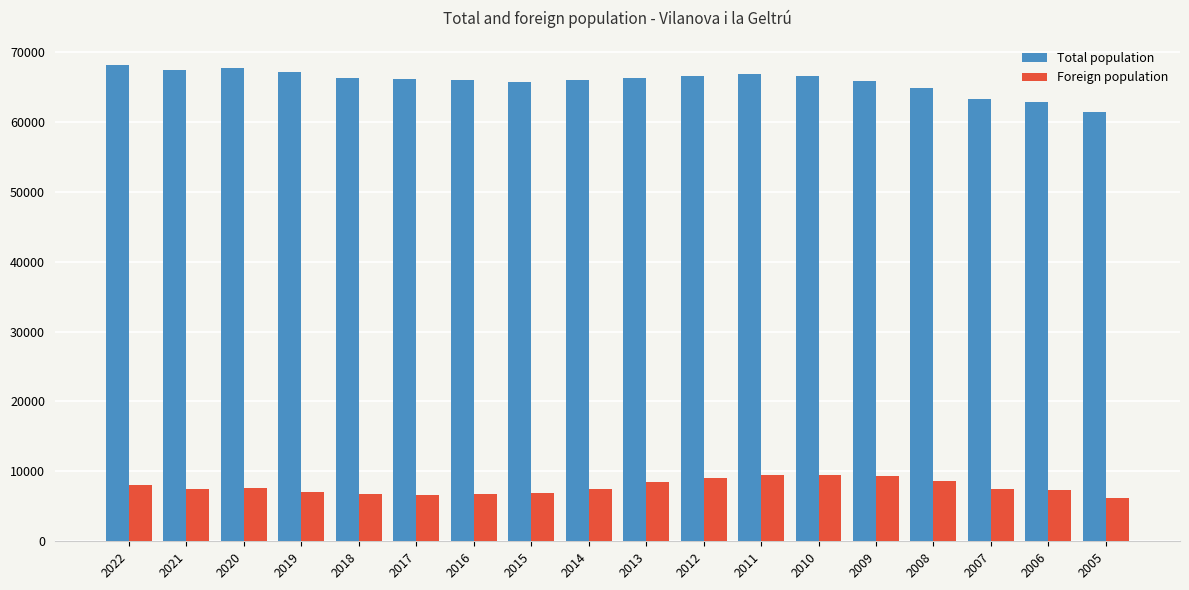

What is the difference between the highest and lowest values at 2016?

59140